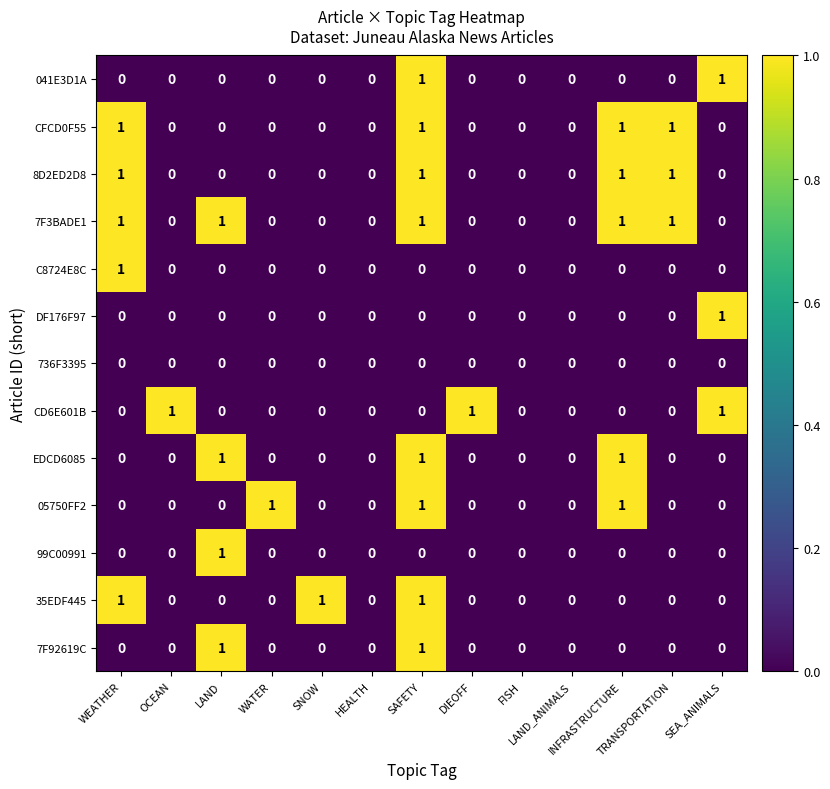

What is the sum of all 05750FF2 values?

3